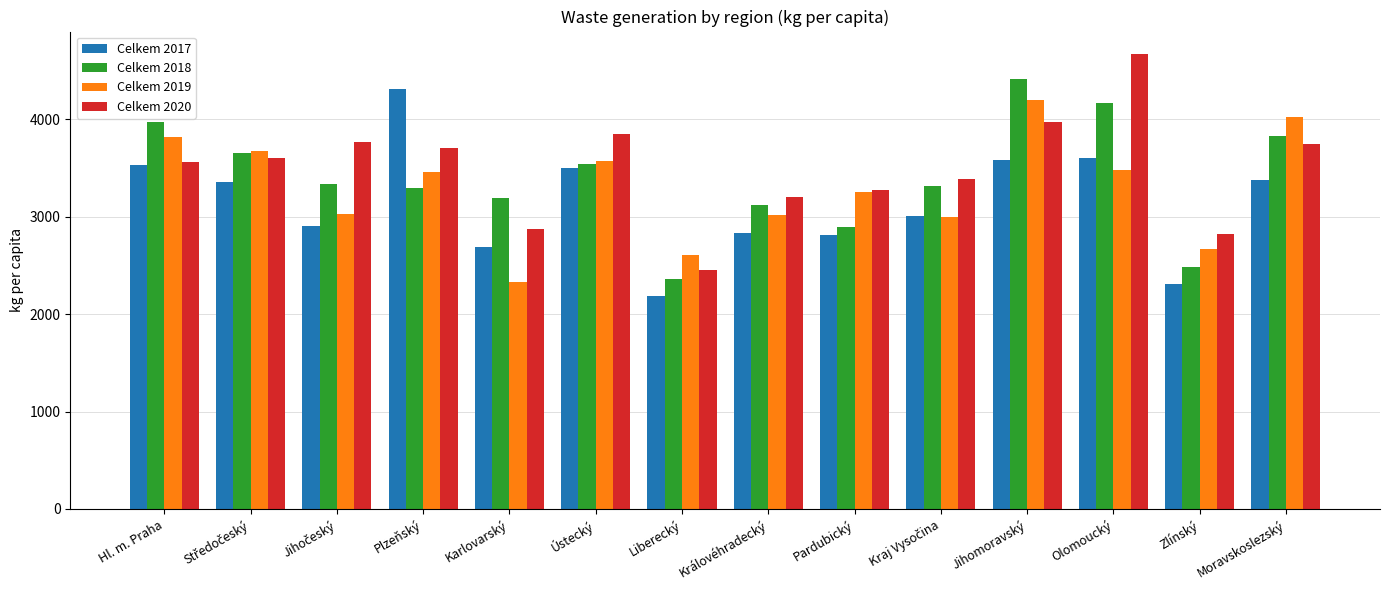

What is the spread (max minus min) of values at Karlovarský?

860.0